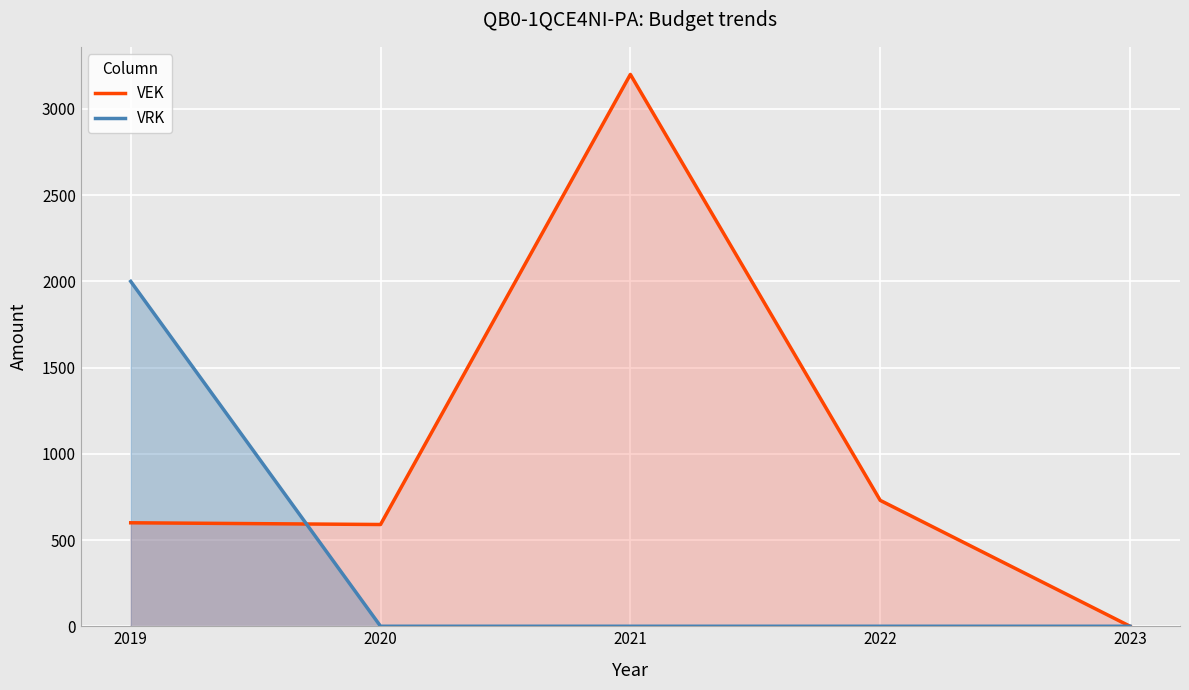

Between 2022 and 2020, which is larger?

2022